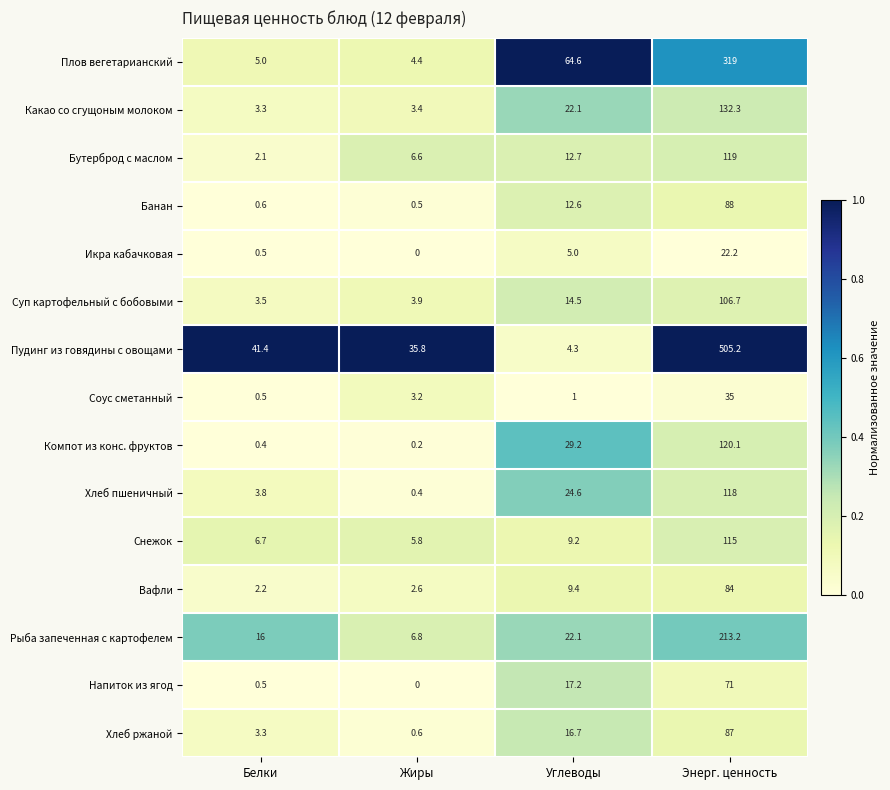

What is the minimum value for Банан?

0.5